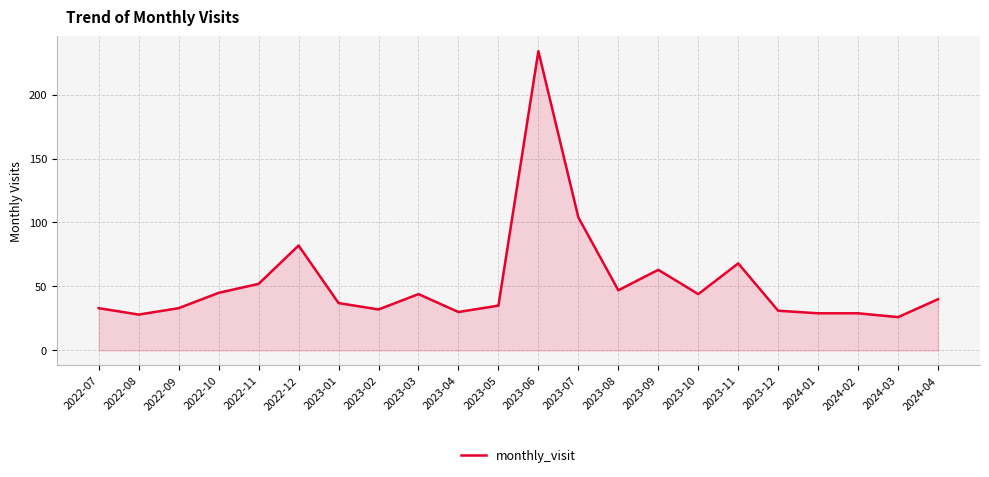

Where is the data nearest to the value 130?

2023-07